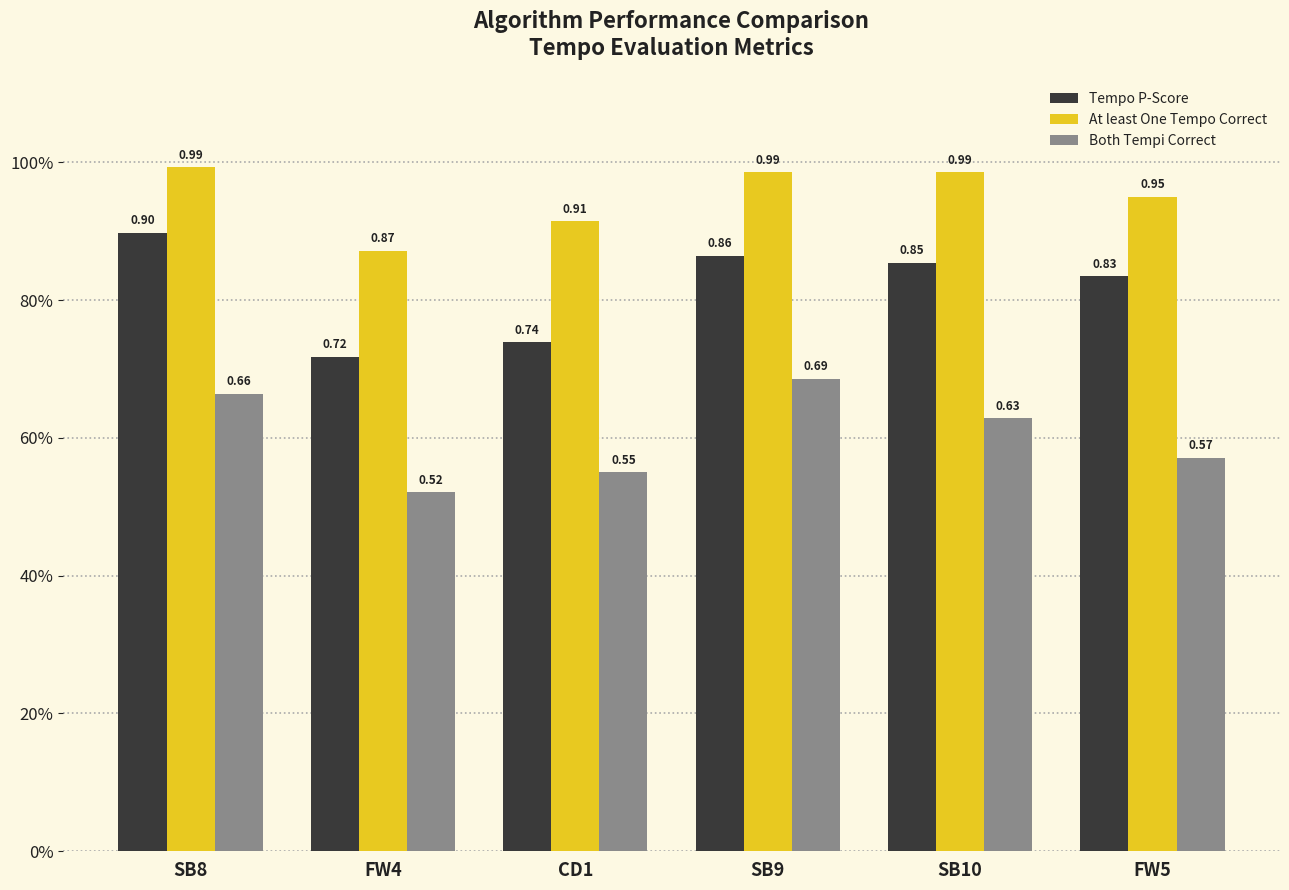

Which series has the widest spread of values?

Tempo P-Score